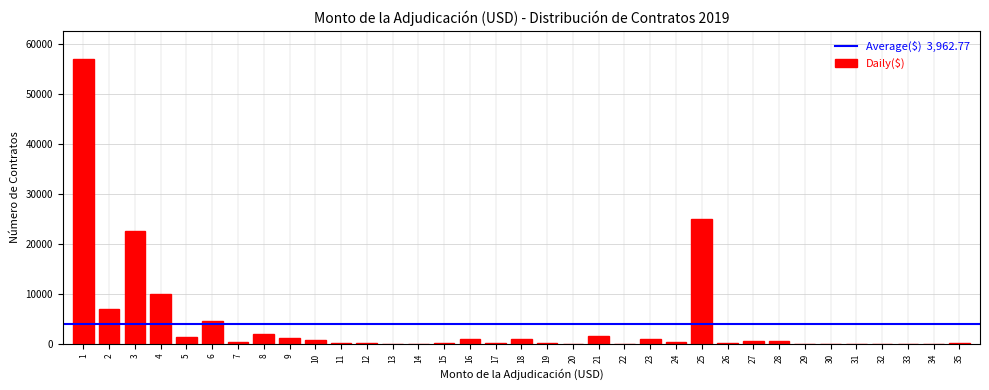

What is the sum of all values?

138697.1